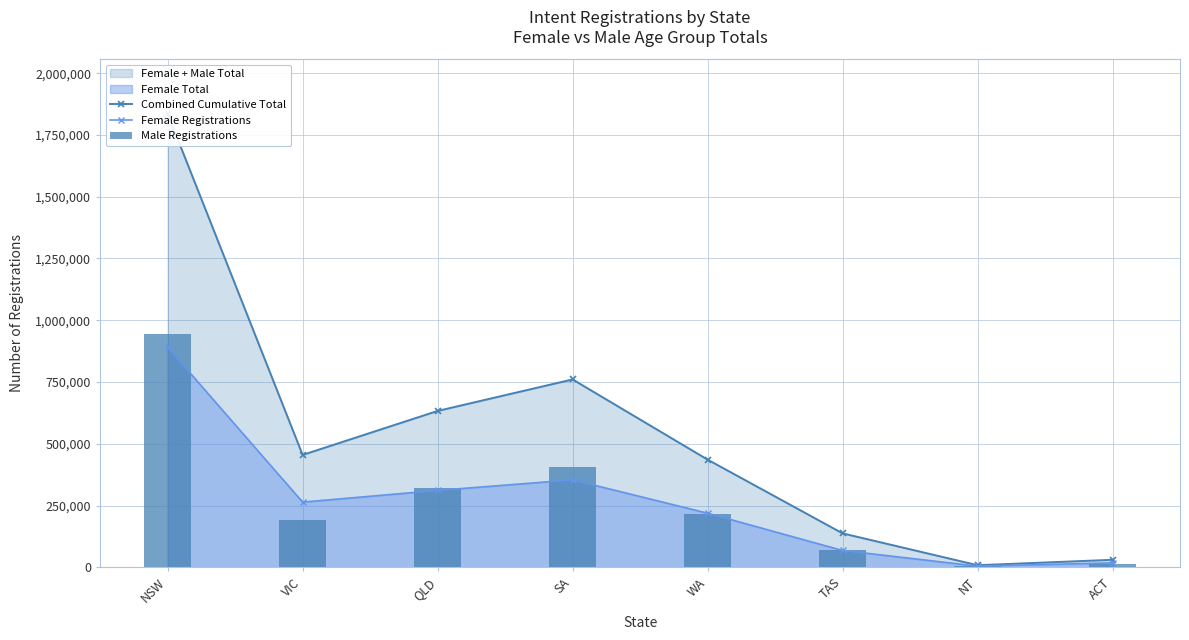

Reading left to right, extract all data points from this chart.

Combined Cumulative Total: 1835882	454908	632887	760447	435934	137420	8519	30426
Female Registrations: 890670	263869	311227	353953	219105	68151	4845	18030
Male Registrations: 945212	191039	321660	406494	216829	69269	3674	12396